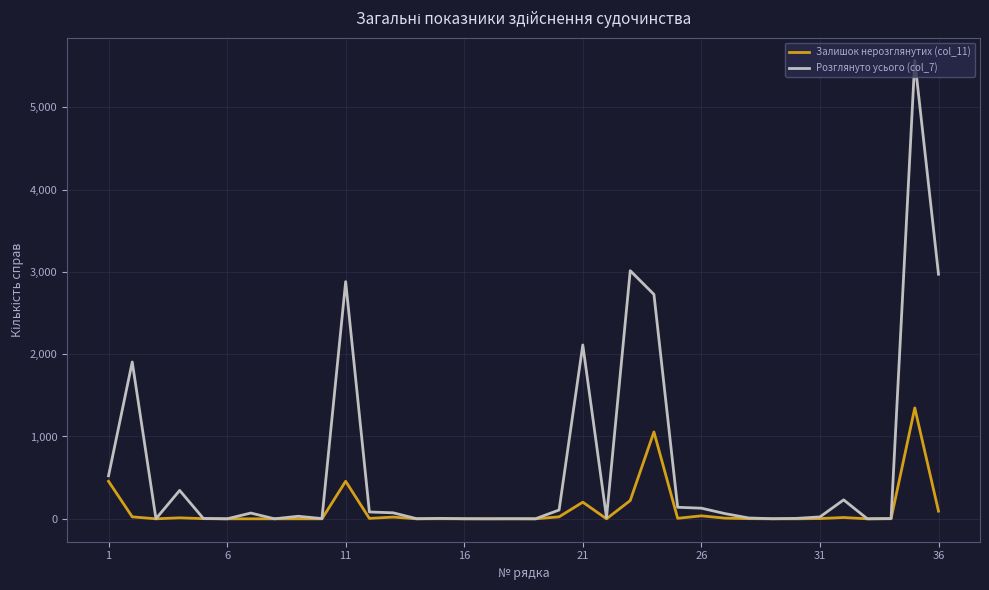

Which series has the widest spread of values?

Розглянуто усього (col_7)